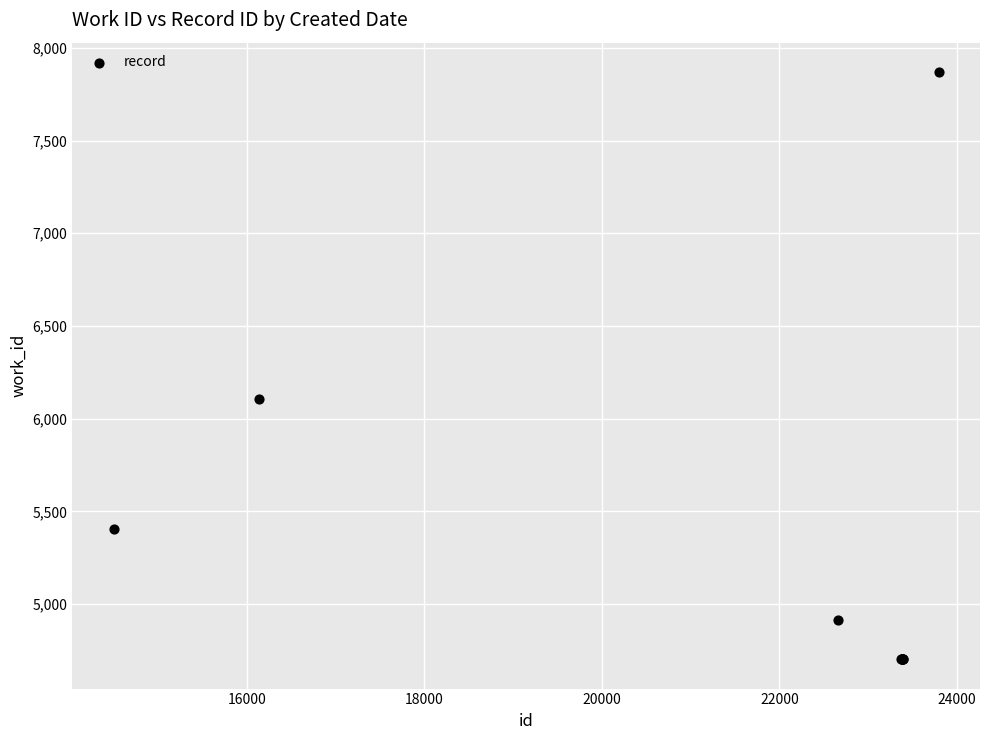

What Y value in the scatter plot is closest to 6286?

6105